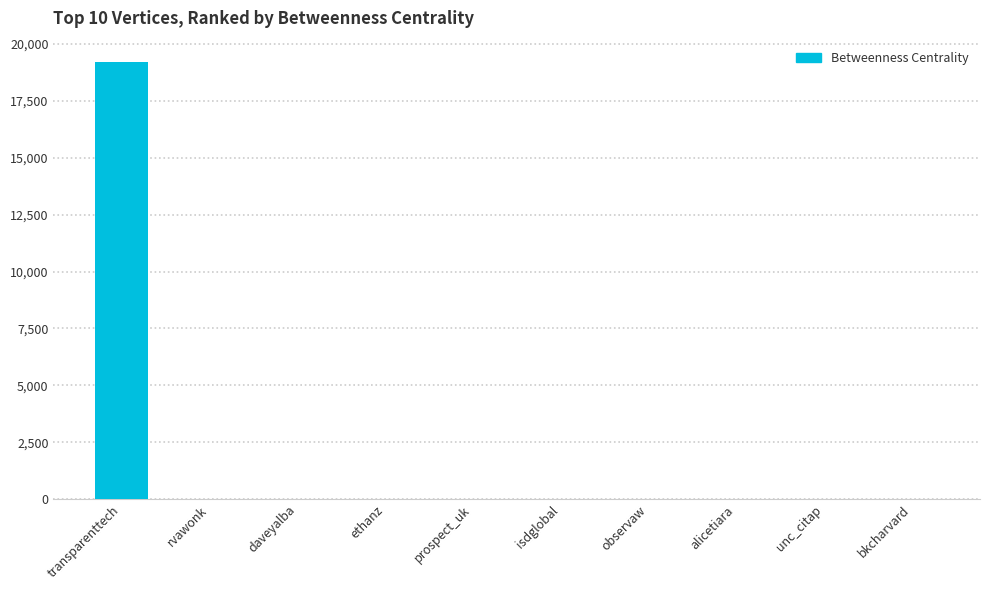

Reading right to left, transcribe all the data shown in this chart.

bkcharvard=0	unc_citap=0	alicetiara=0	observaw=0	isdglobal=0	prospect_uk=0	ethanz=0	daveyalba=0	rvawonk=0	transparenttech=19182